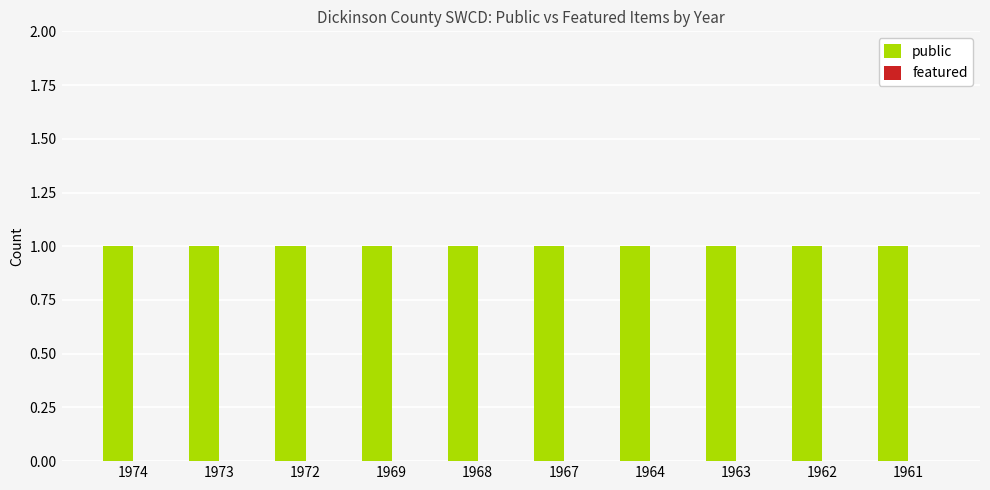

At 1961, list the series in order from largest to smallest.

public, featured